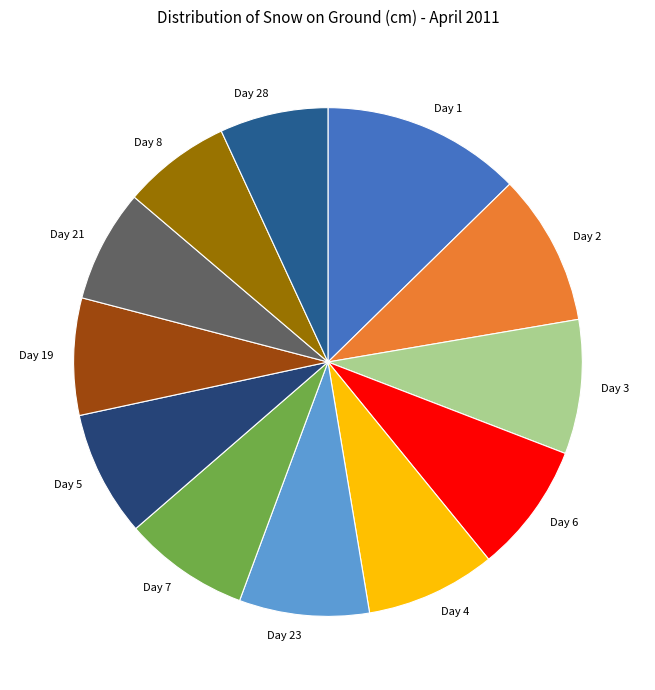

Do Day 5 and Day 1 together represent more than half of the pie?

No